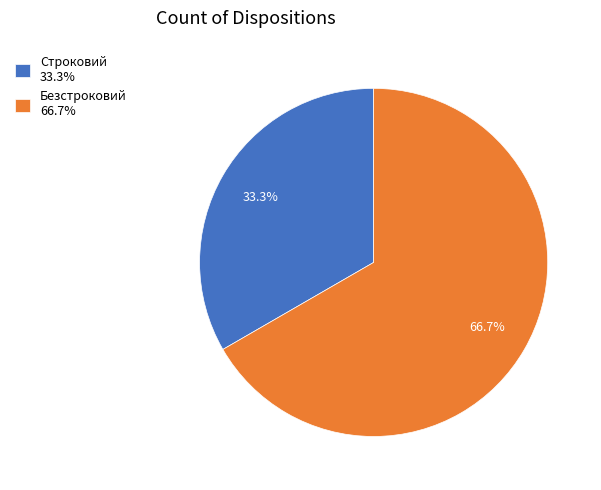

Is Строковий the majority of the pie?

No